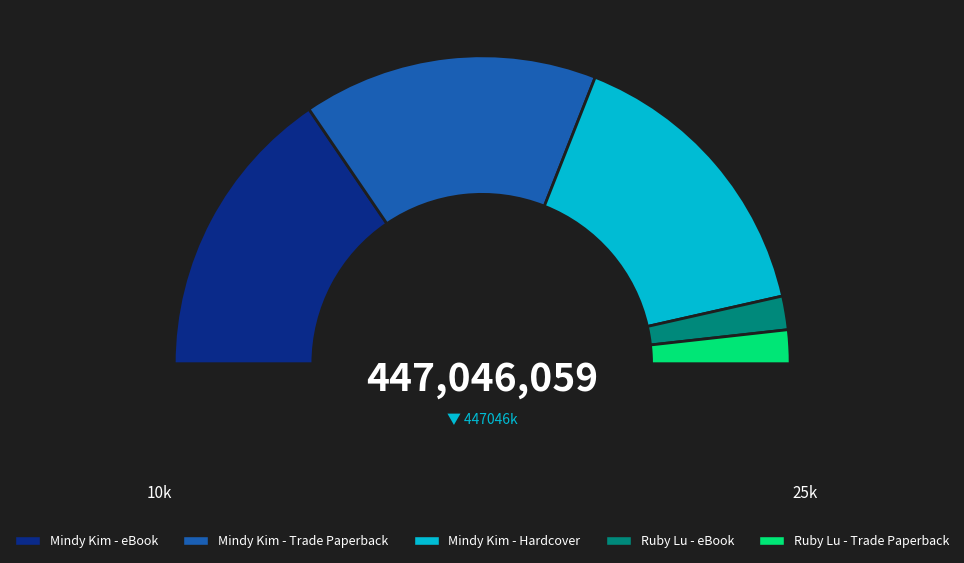

What percentage is the Mindy Kim - Trade Paperback slice, to the nearest percent?

31%